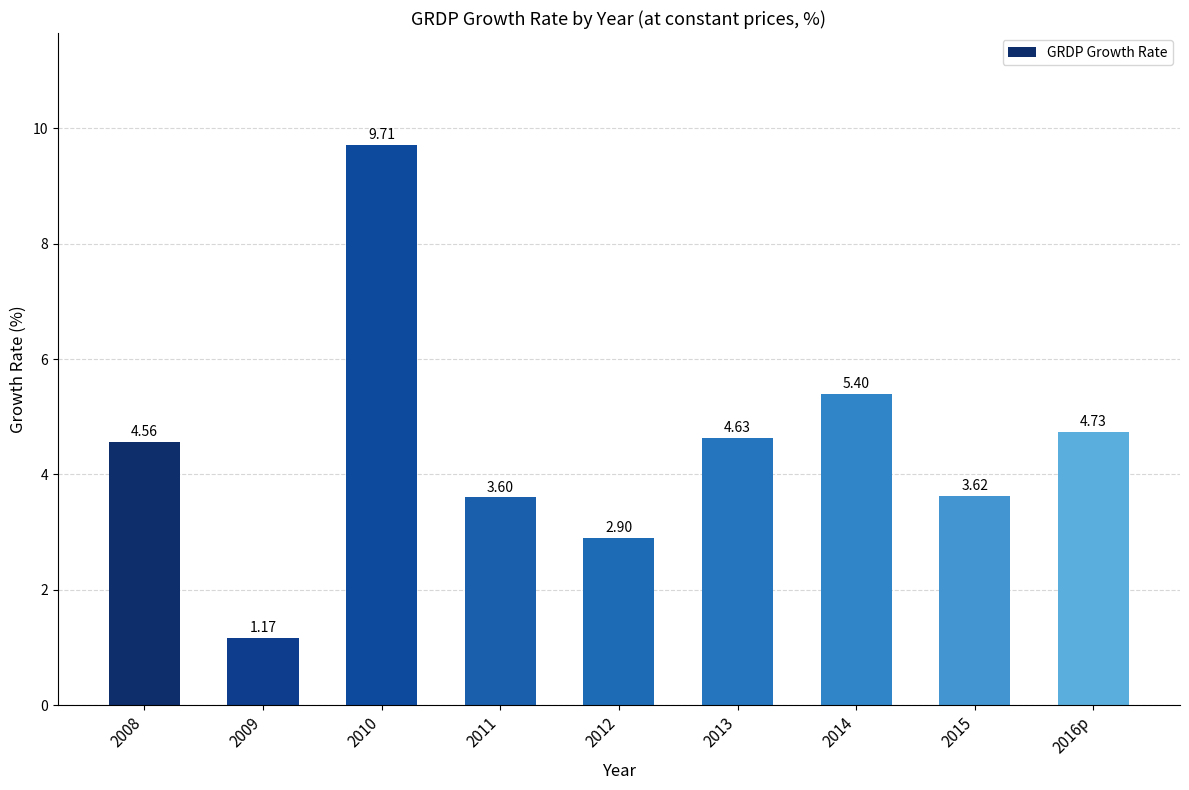

What is the difference between the maximum and minimum values?

8.5